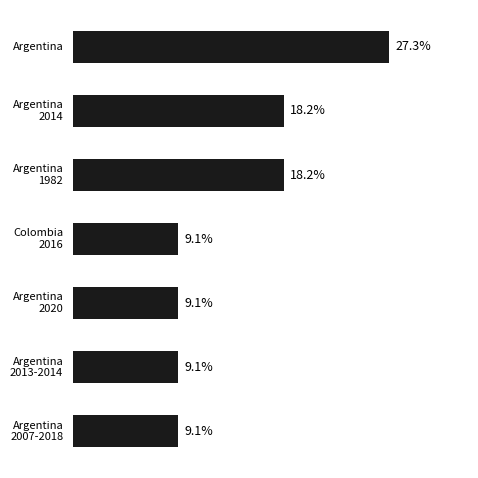

At which category does the chart reach its peak across all series?

Argentina